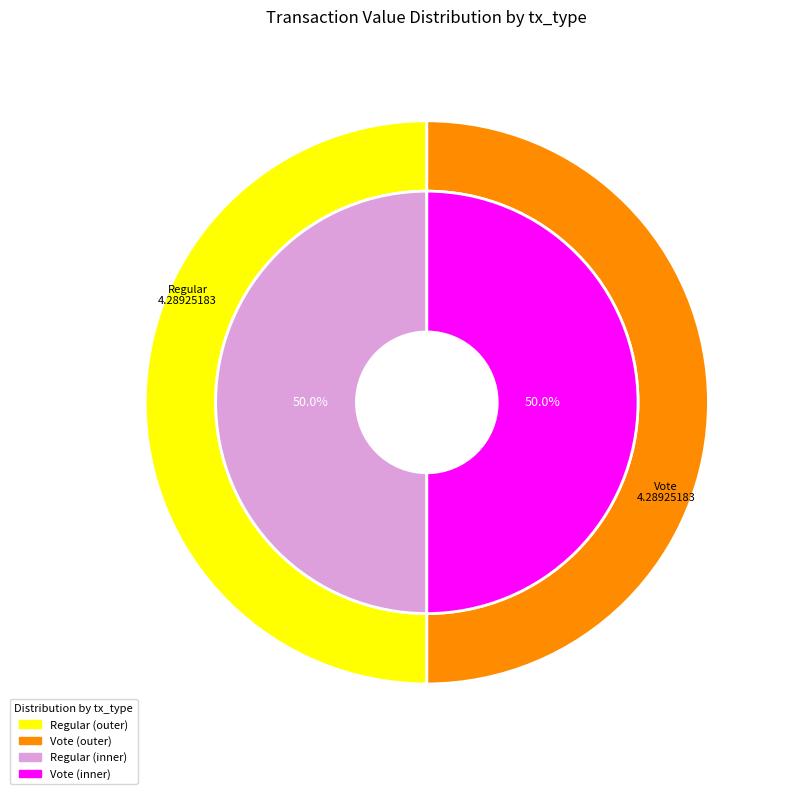

Which category has the biggest portion of the pie?

Vote